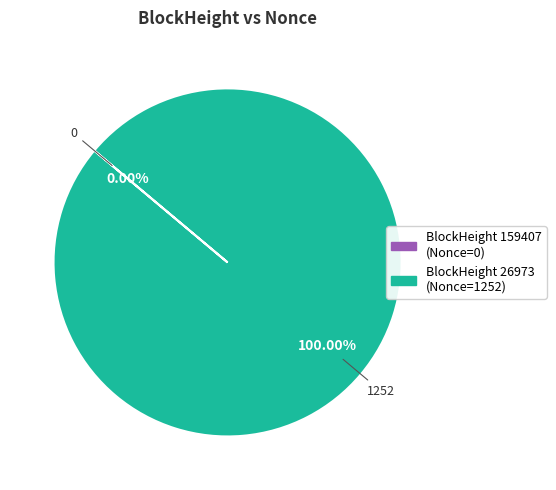

True or false: 26973 accounts for 100% of the total.

True